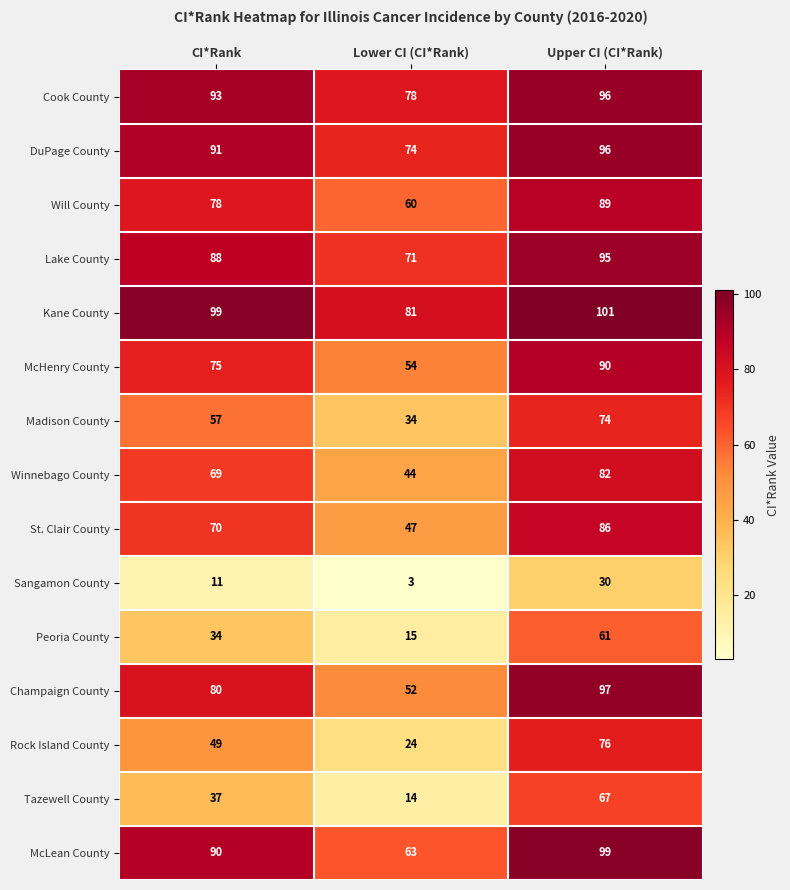

At how many categories does at least one series exceed 59?

3